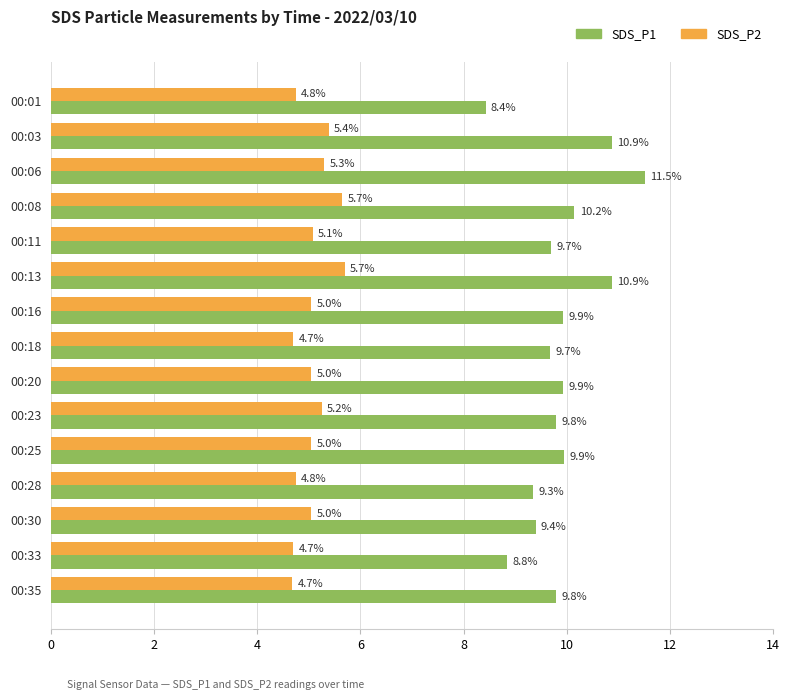

At how many categories does at least one series exceed 6?

15